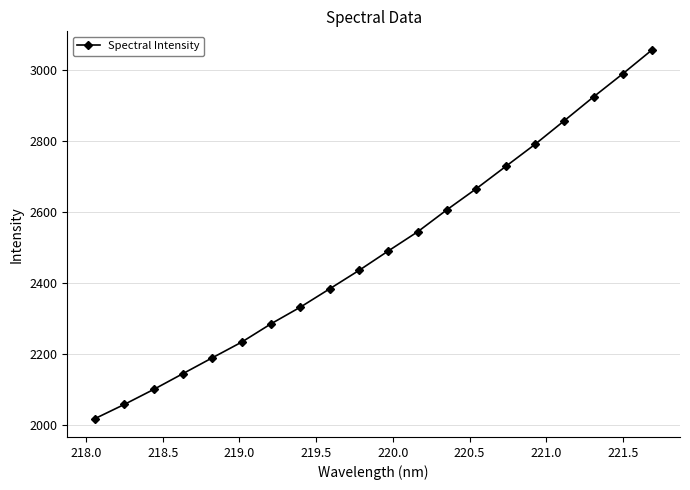

What is the sum of all values?

49835.9